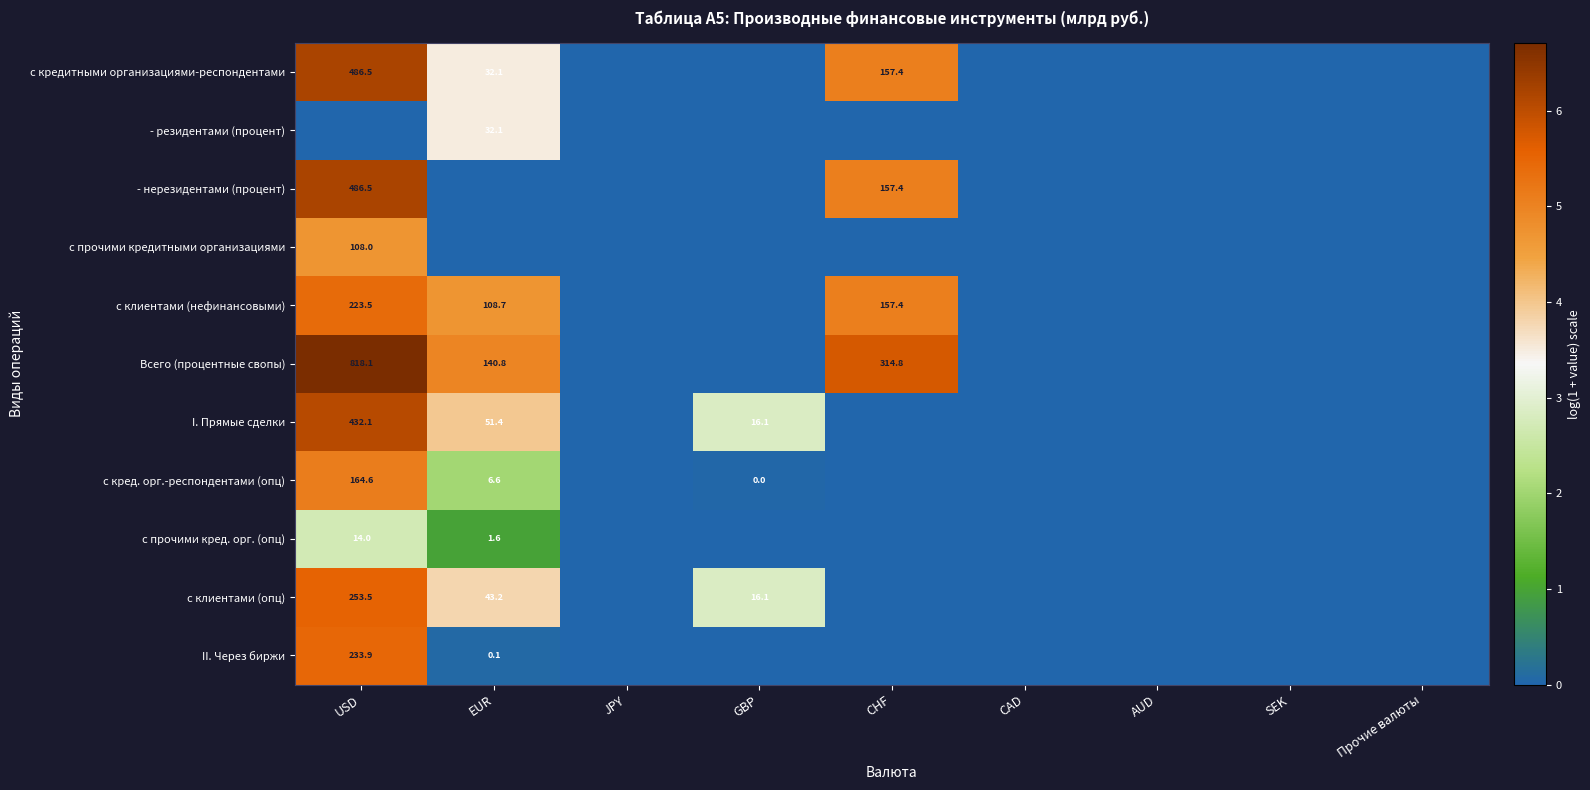

What is the sum of the II. Через биржи values at EUR and USD?

234.0